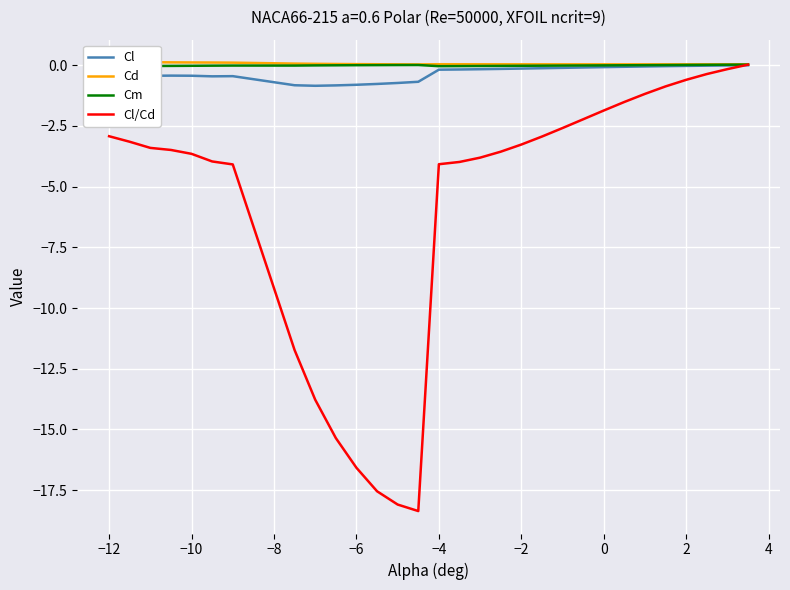

True or false: Cl/Cd has a value of -1.1 at −12.

False